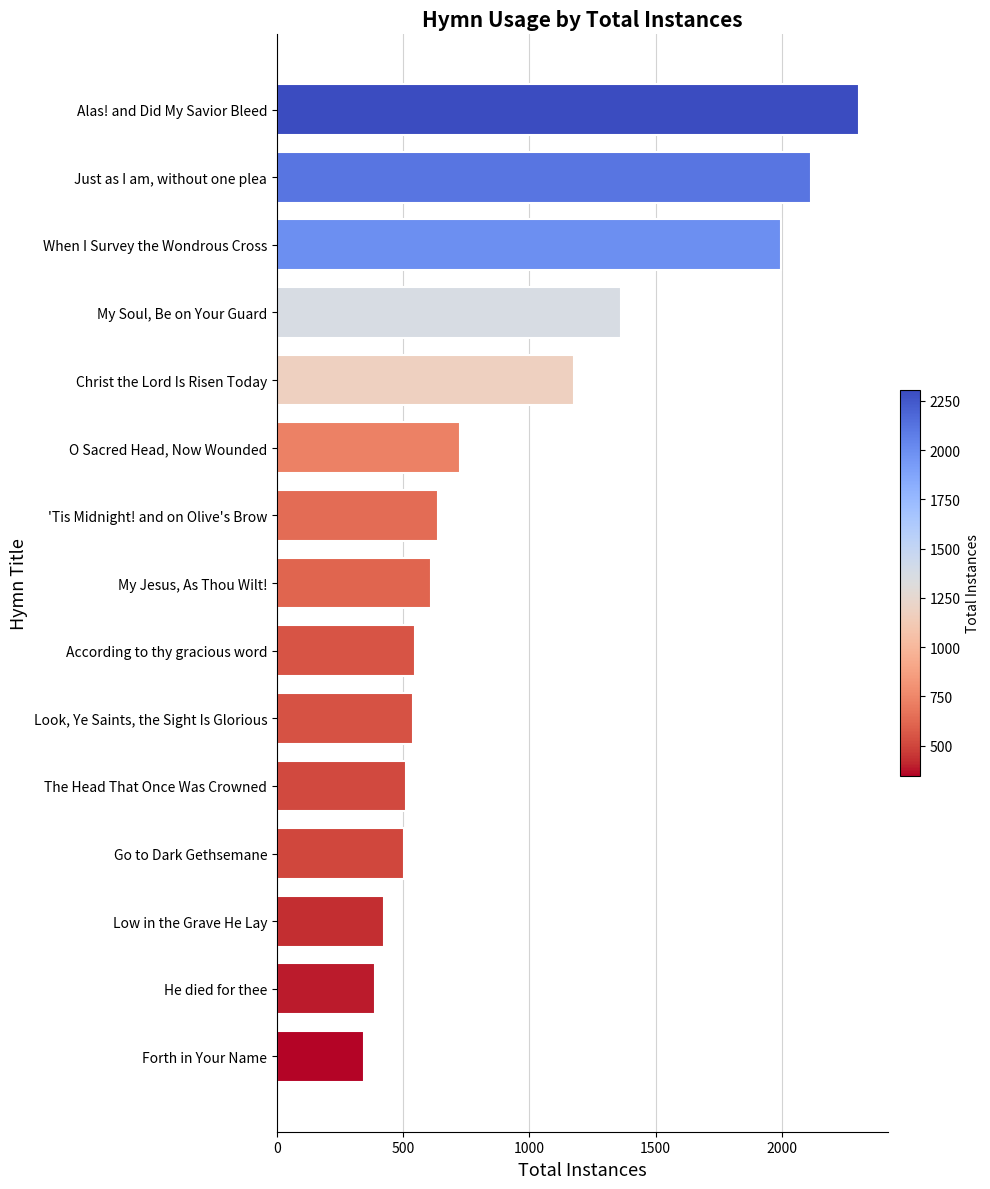

What is the change in value from Low in the Grave He Lay to Forth in Your Name?

-77